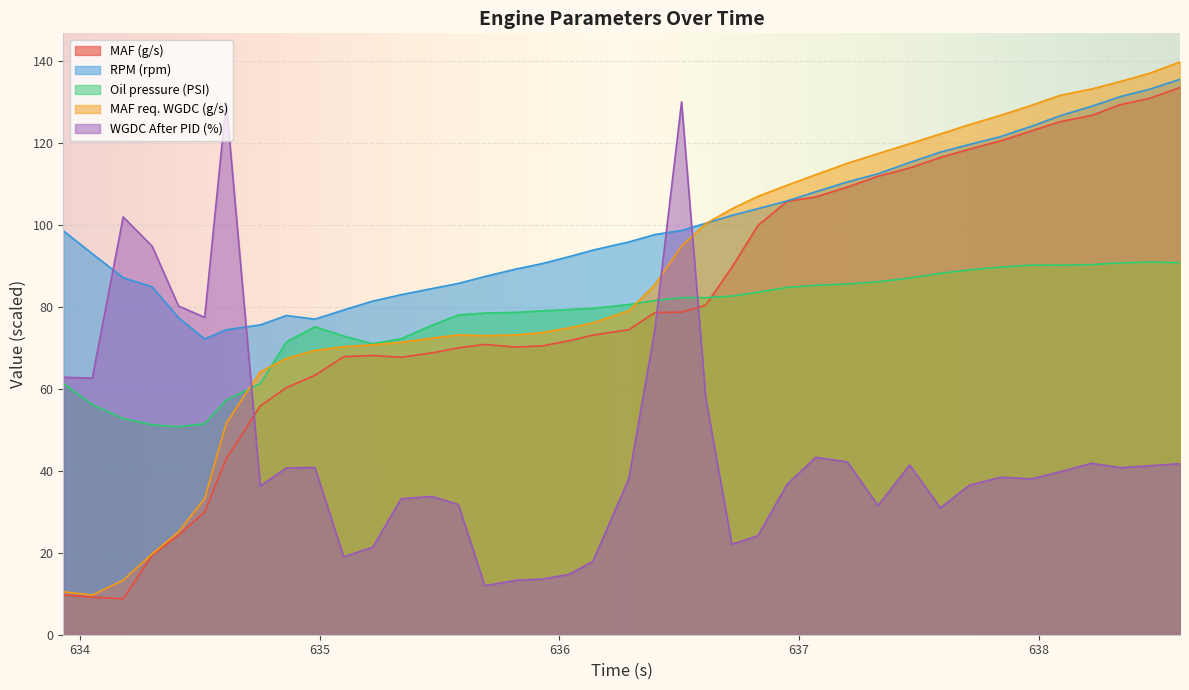

What is the sum of all RPM (rpm) values?

3974.4